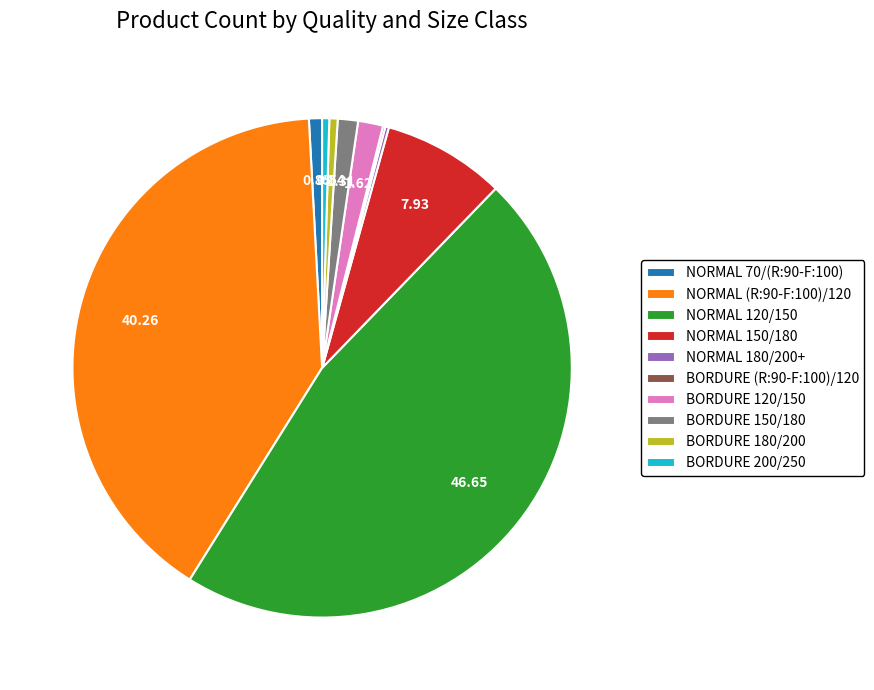

Approximately how many times larger is the value at NORMAL 70/(R:90-F:100) compared to BORDURE 120/150?

0.5